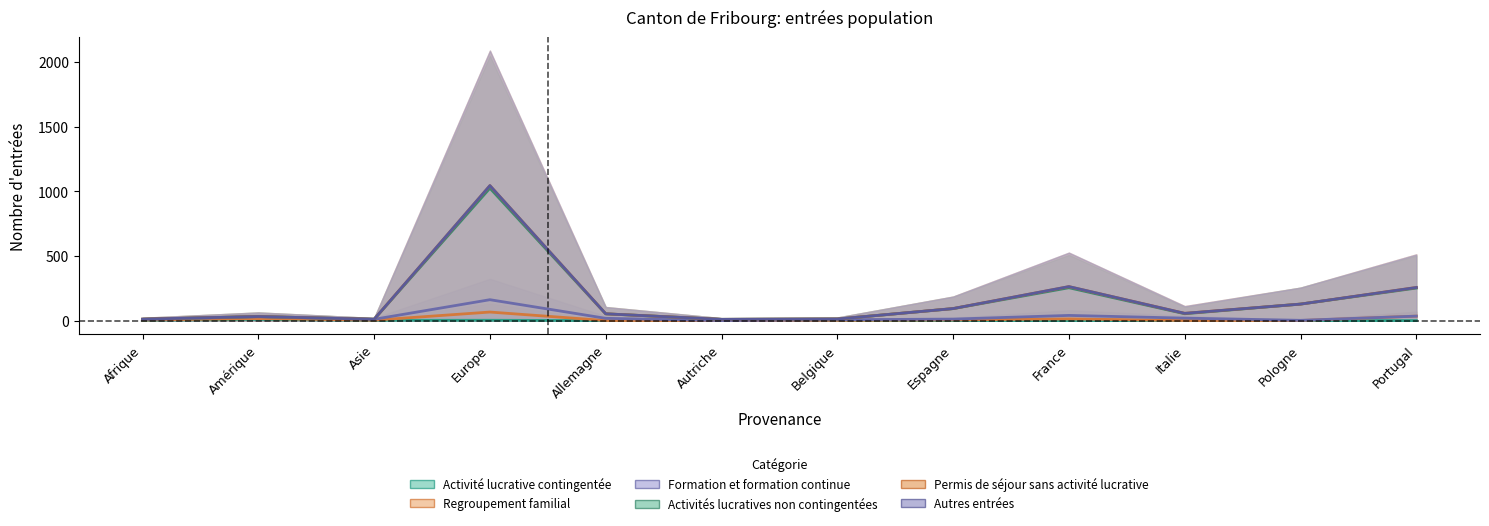

Rank the categories by Activités lucratives non contingentées value from highest to lowest.

Europe, France, Portugal, Pologne, Espagne, Italie, Allemagne, Amérique, Belgique, Afrique, Asie, Autriche